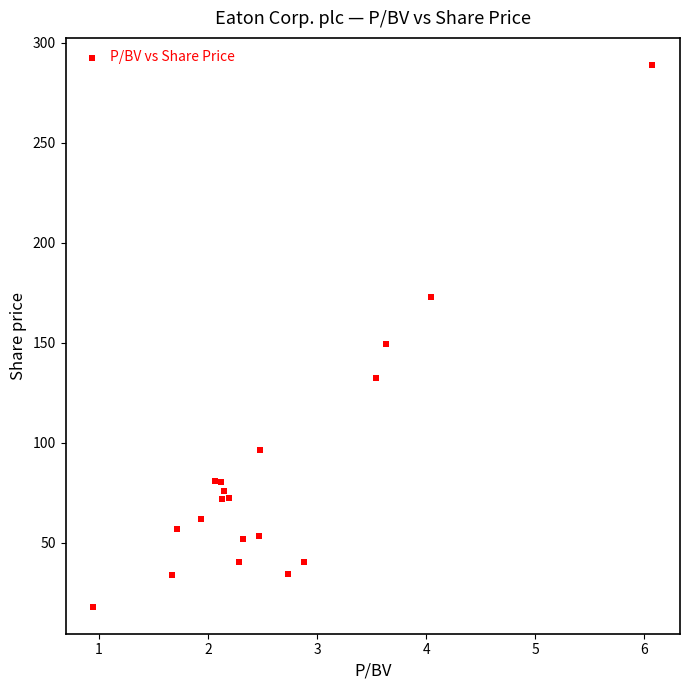

What Y value in the scatter plot is closest to 153?

149.3